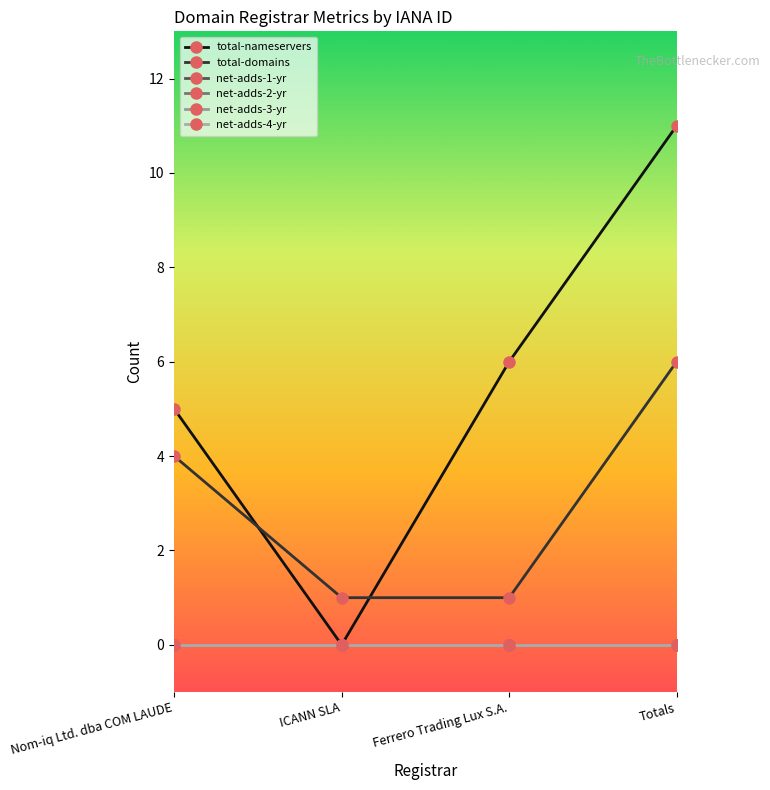

Rank the series at Nom-iq Ltd. dba COM LAUDE from highest to lowest value.

total-nameservers, total-domains, net-adds-1-yr, net-adds-2-yr, net-adds-3-yr, net-adds-4-yr